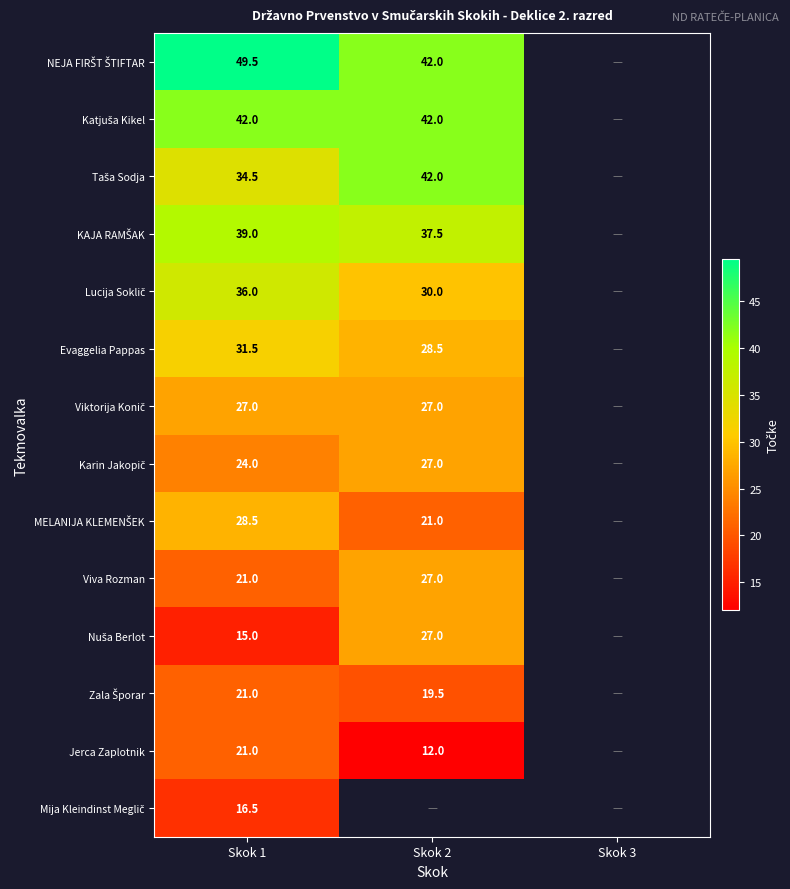

What is the total value across all series at Skok 1?

406.5